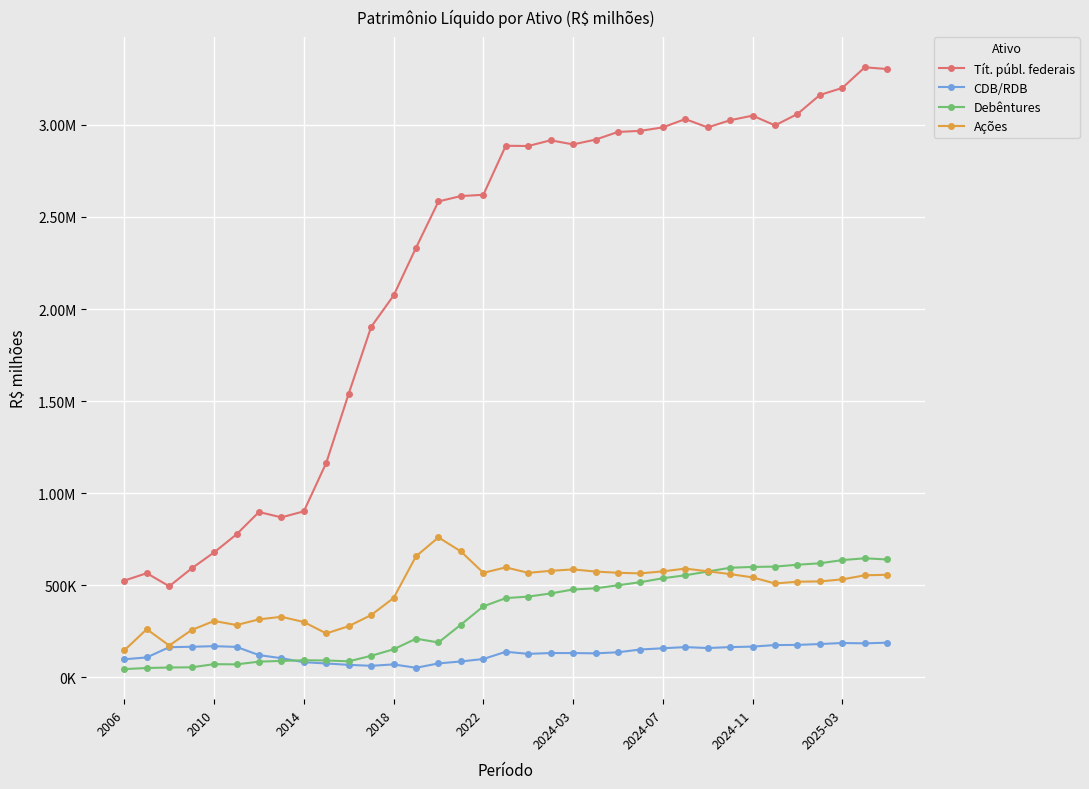

Does the chart have visible grid lines?

Yes